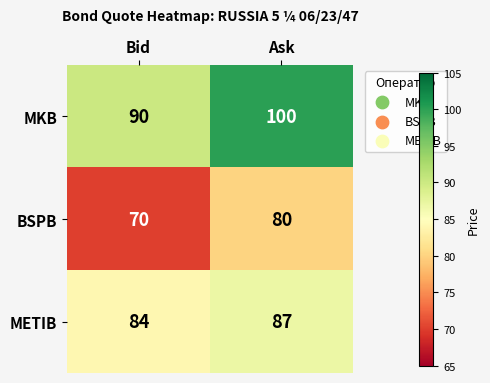

What is the difference between the highest and lowest values at Ask?

20